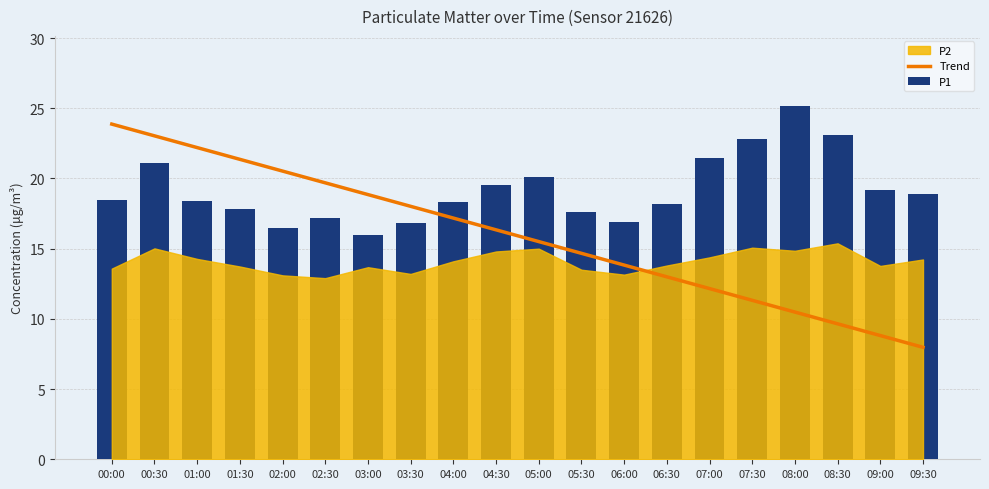

Which series has the largest total across all categories?

P1